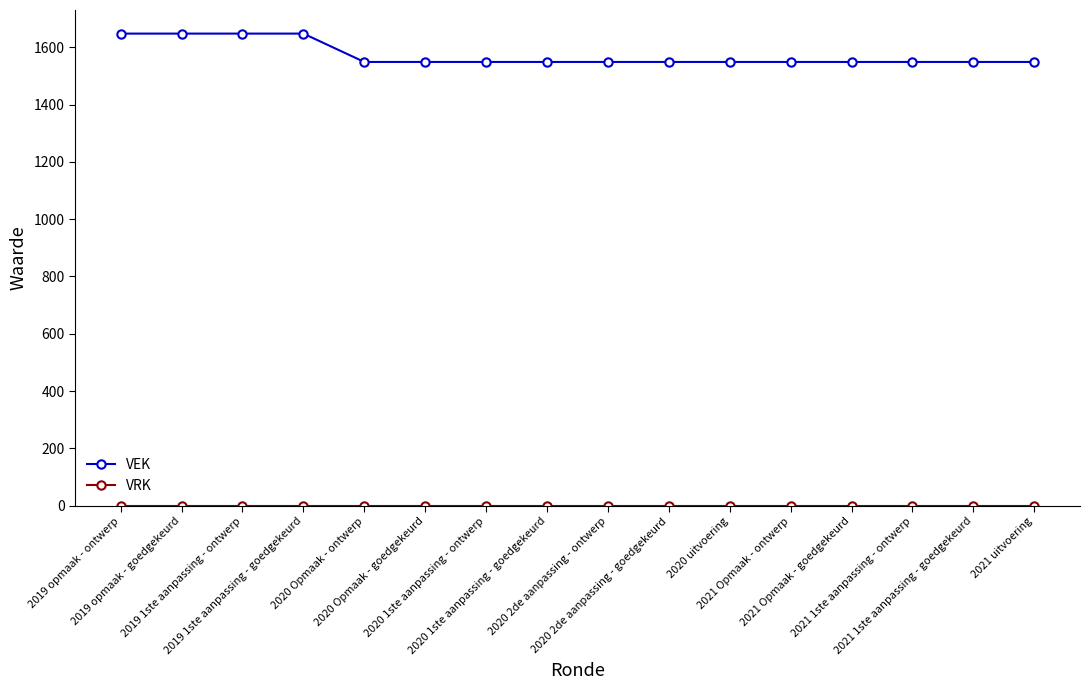

At how many categories does at least one series exceed 559?

16